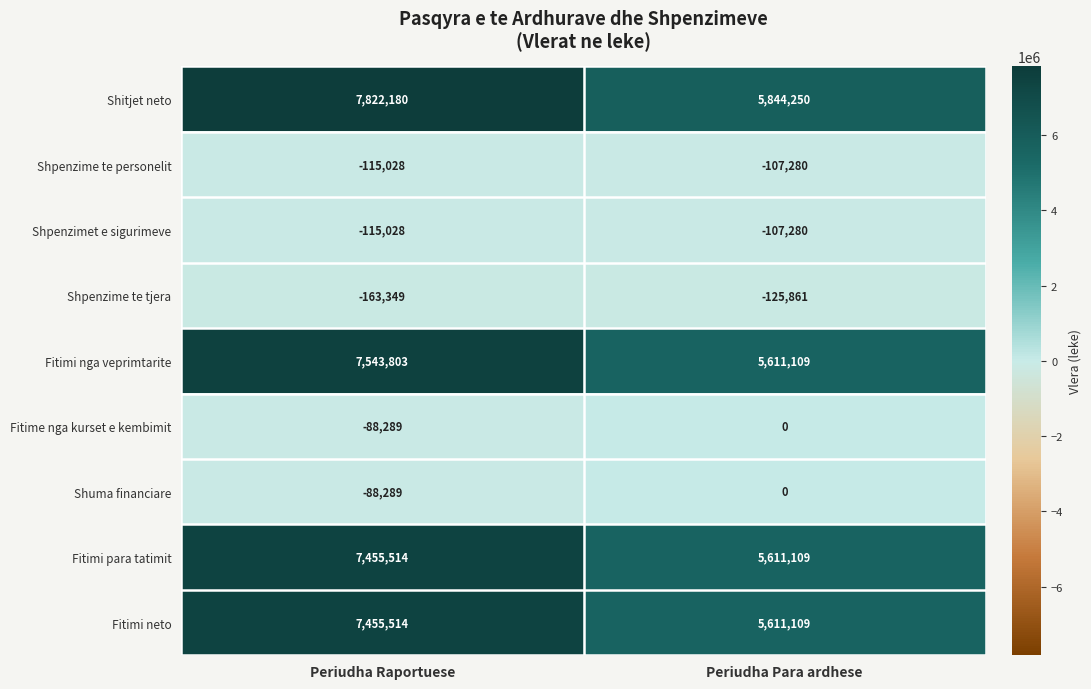

At which label does Fitime nga kurset e kembimit reach its minimum?

Periudha Raportuese